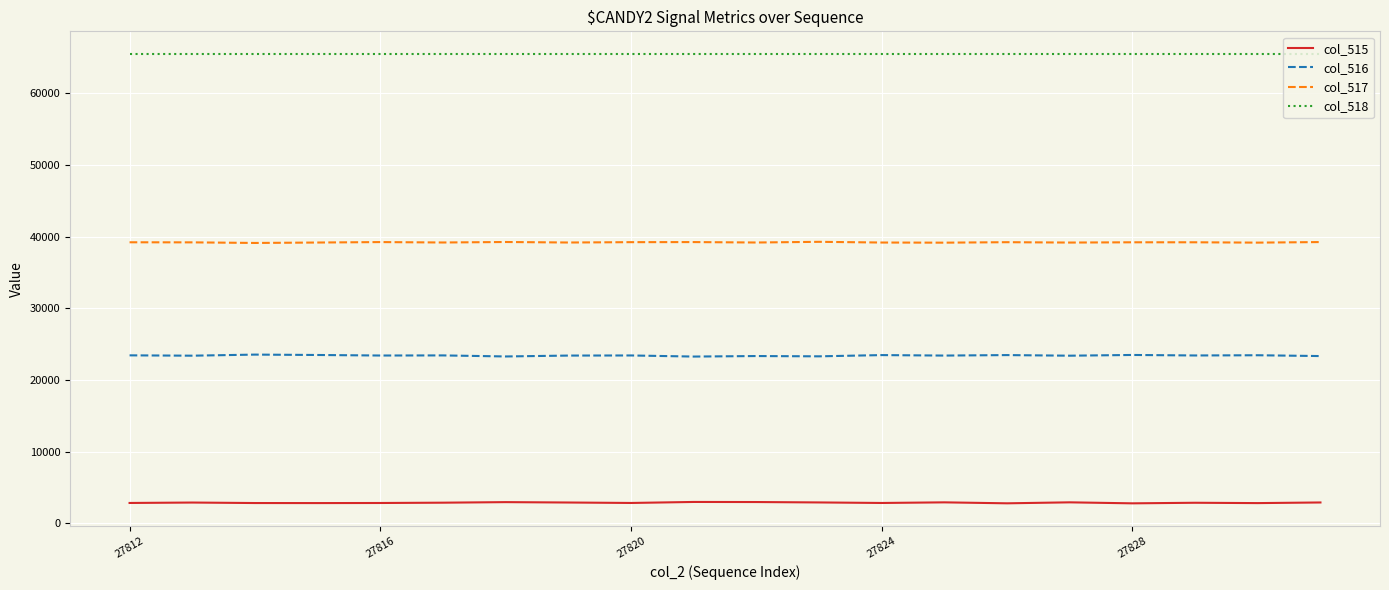

What is the lowest value of the col_516 series?

23283